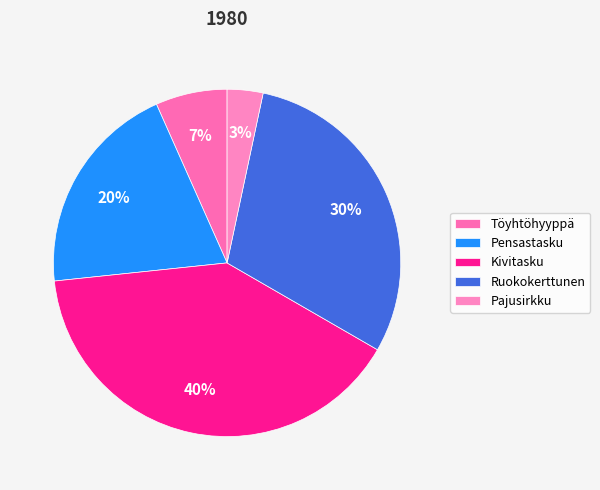

Combined, what portion of the pie is Ruokokerttunen and Pensastasku?

50.0%